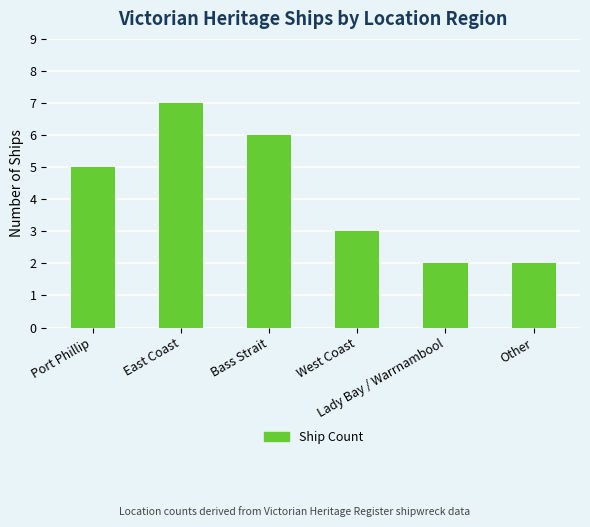

What is the ratio of the value at East Coast to the value at Other?

3.5